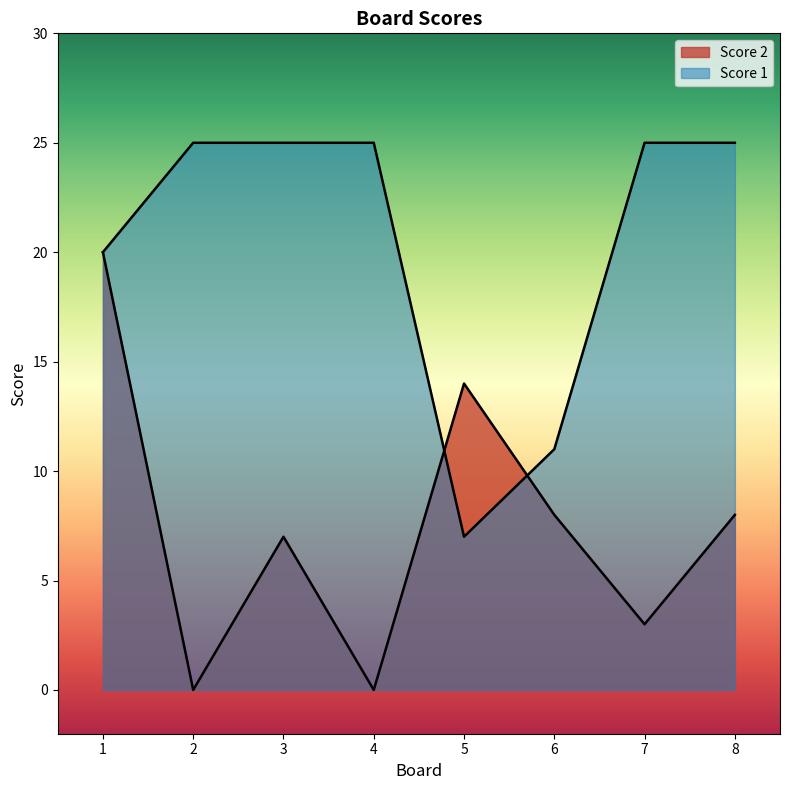

What are all the series names shown in the legend?

Score 2, Score 1